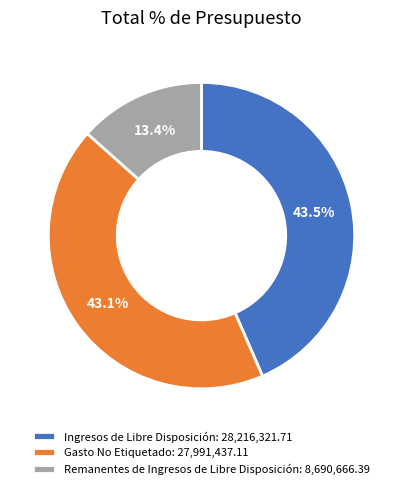

Which category has the smallest portion of the pie?

Remanentes de Ingresos de Libre Disposición